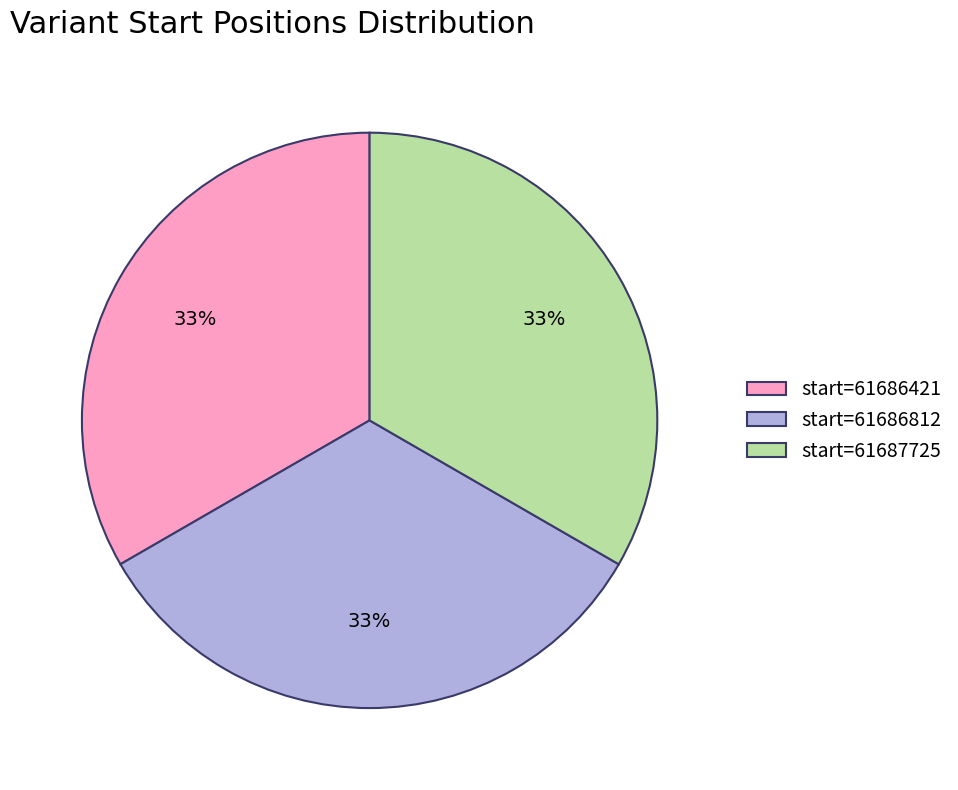

The start=61686812 slice represents 24% of the pie. True or false?

False